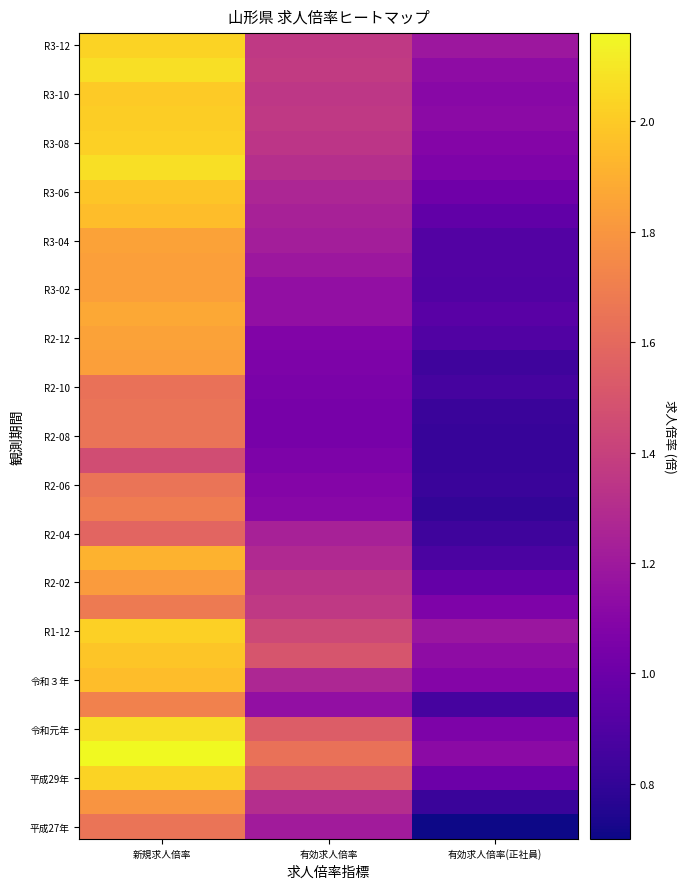

What is the spread (max minus min) of values at 有効求人倍率?

0.6